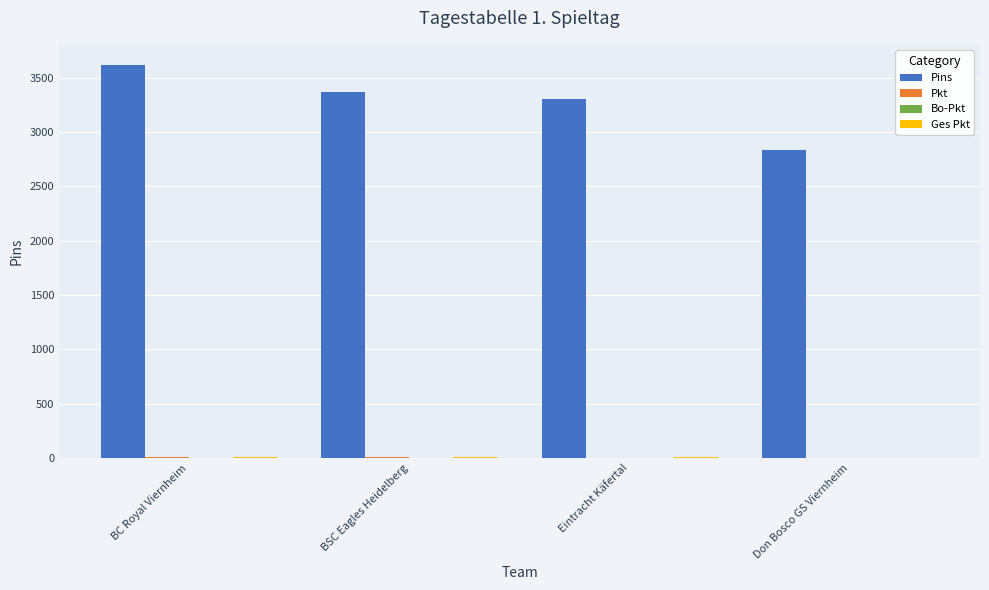

Which series has the largest total across all categories?

Pins